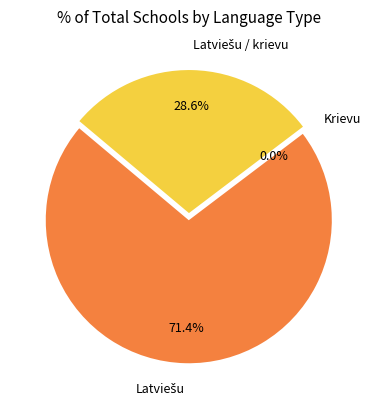

True or false: Latviešu / krievu accounts for 23% of the total.

False